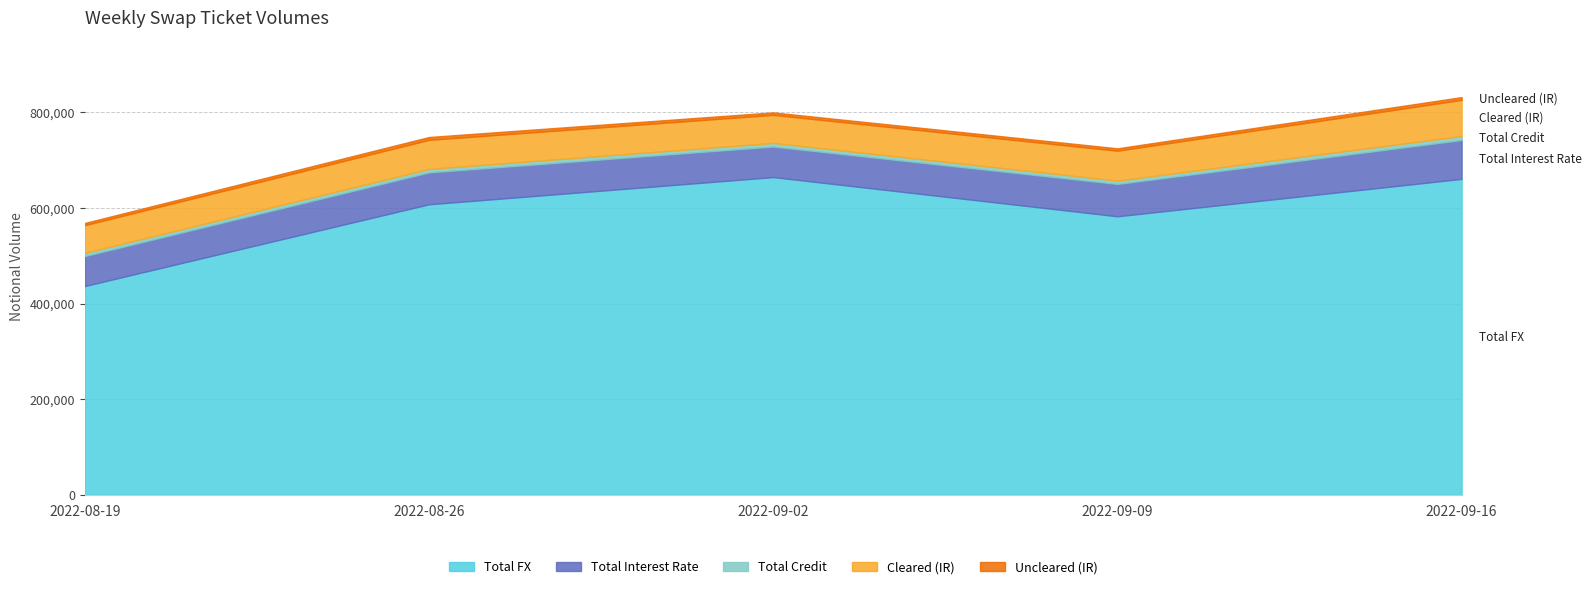

What is the average value of the Uncleared (IR) series?

5318